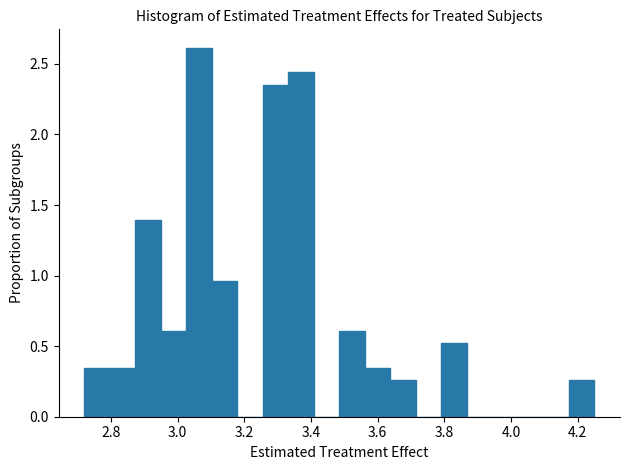

Around what value on the x-axis is the tallest bar? Give the approximate position of its centre, as read against the axis.

3.06